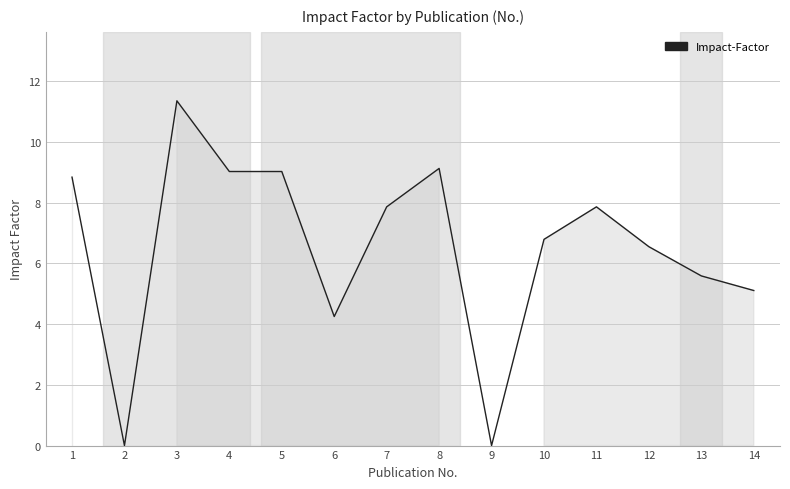

What is the greatest value displayed?

11.4